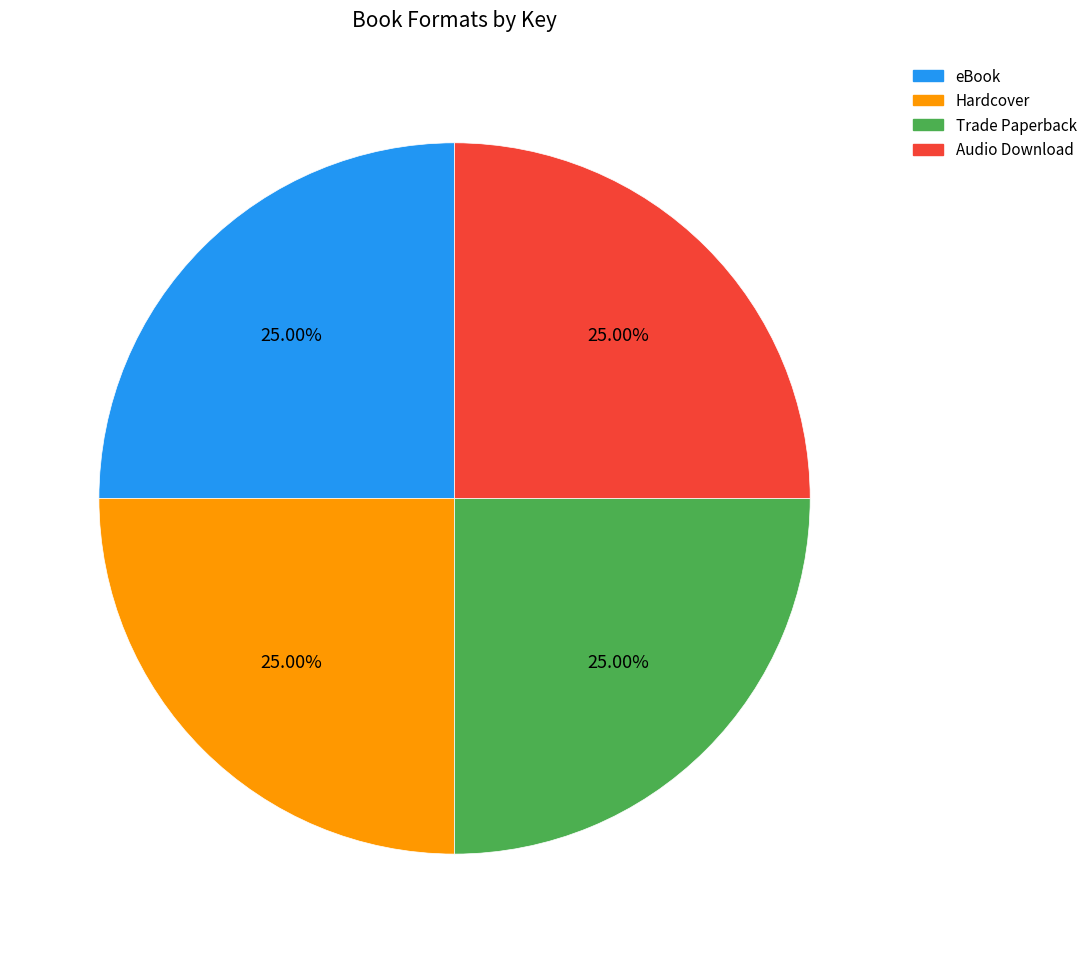

What is the ratio of the value at Audio Download to the value at eBook?

1.0